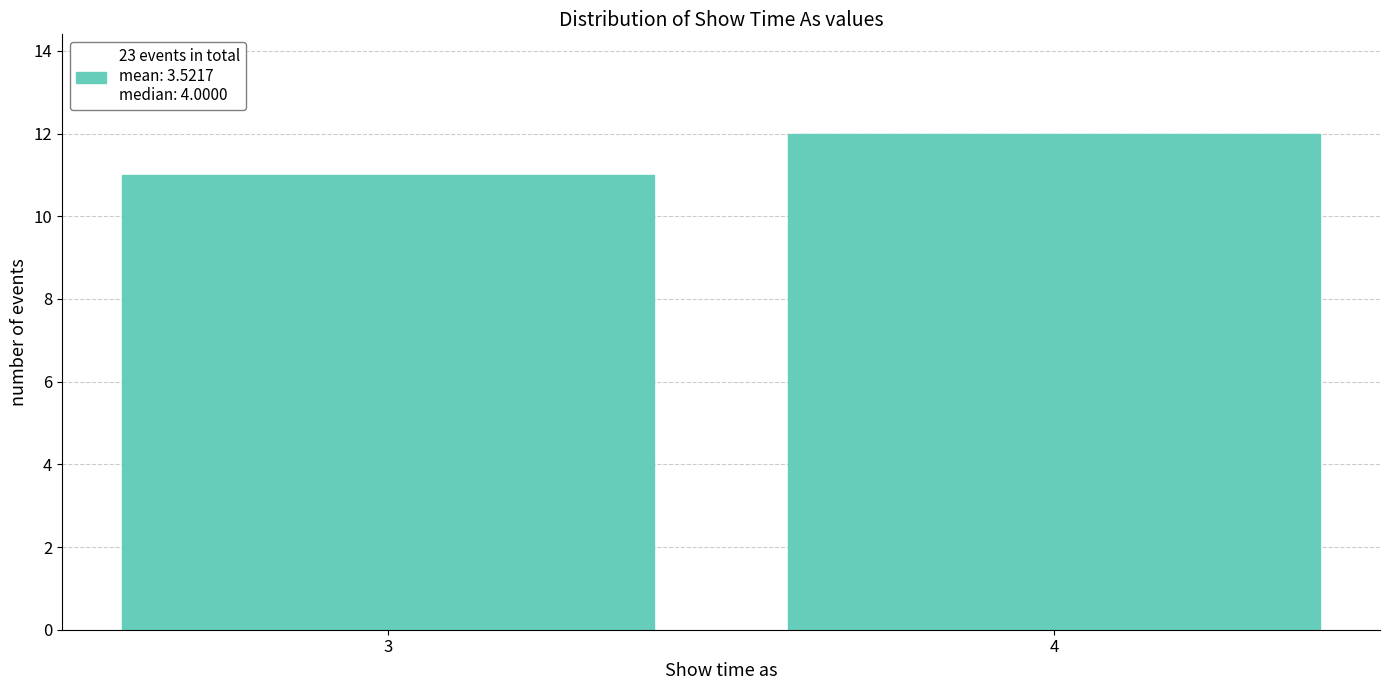

Reading left to right, transcribe all the data shown in this chart.

11	12